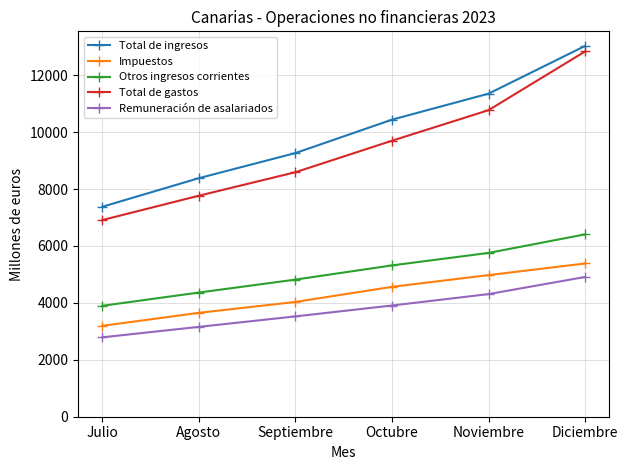

Is the value of Total de gastos at Diciembre greater than the value of Impuestos at Septiembre?

Yes